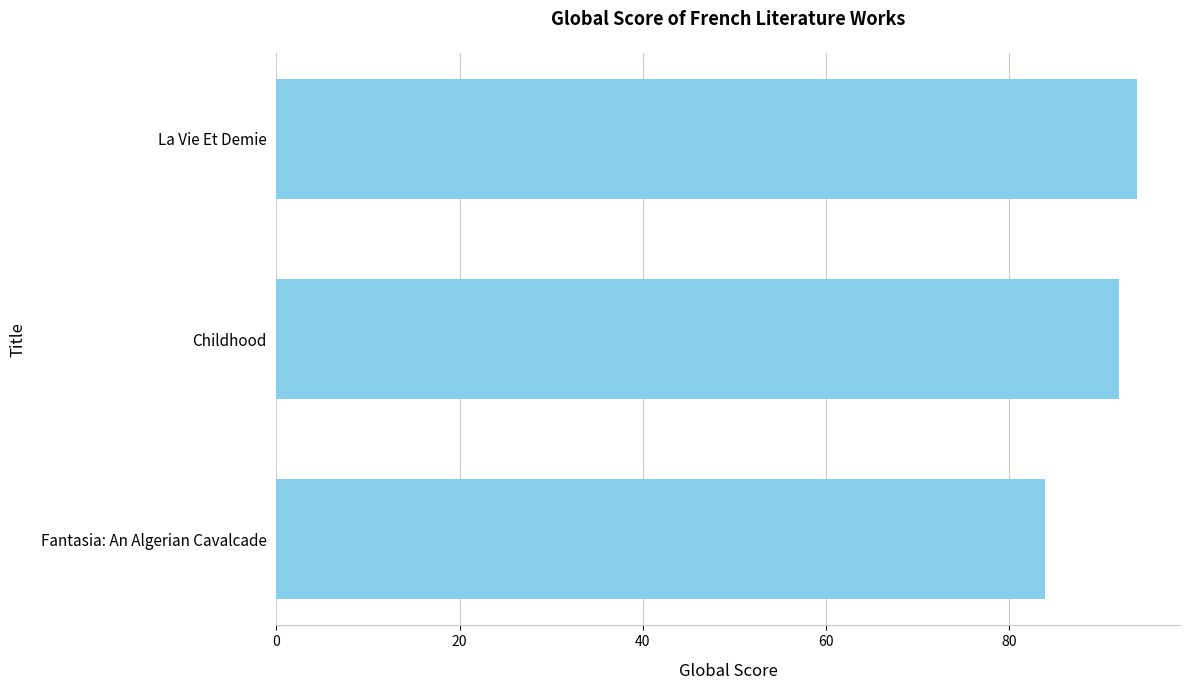

What is the sum of the values at Fantasia: An Algerian Cavalcade and La Vie Et Demie?

178